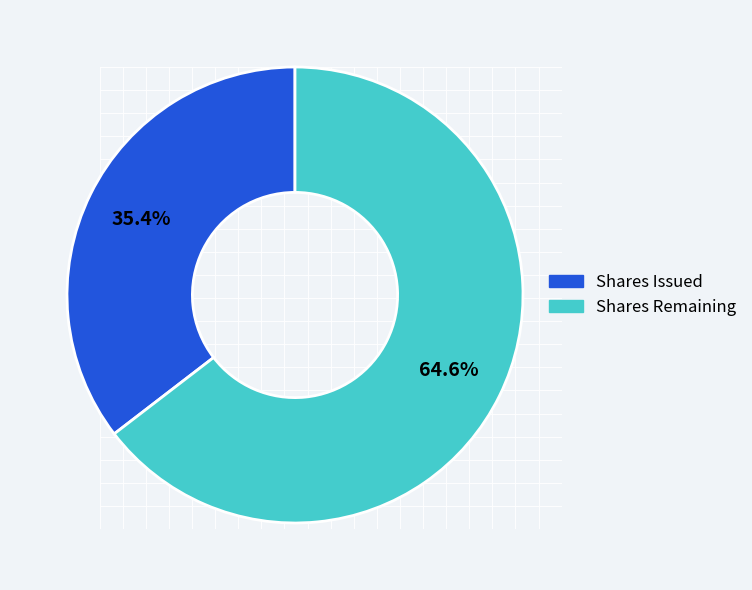

Is there a majority slice in this chart?

Yes